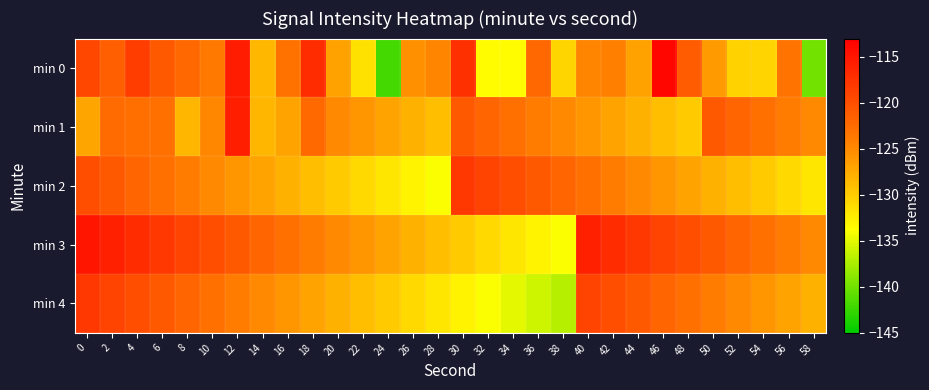

Reading left to right, transcribe all the data shown in this chart.

min 0: 0=-119.3	2=-121.5	4=-118.5	6=-120.9	8=-122.2	10=-123.7	12=-115.6	14=-128.5	16=-123.1	18=-116.9	20=-126.8	22=-131.6	24=-141.9	26=-125.6	28=-124.7	30=-117.4	32=-133.6	34=-133.5	36=-122.2	38=-130.7	40=-124.6	42=-124.1	44=-126.8	46=-113.7	48=-121.1	50=-126.3	52=-130.5	54=-130.6	56=-123.2	58=-139.9
min 1: 0=-127.1	2=-122.5	4=-122.8	6=-122.9	8=-128.3	10=-124.8	12=-115.7	14=-128.3	16=-127.0	18=-122.3	20=-125.0	22=-126.0	24=-127.0	26=-128.0	28=-129.0	30=-121.0	32=-122.0	34=-123.0	36=-124.0	38=-125.0	40=-126.0	42=-127.0	44=-128.0	46=-129.0	48=-130.0	50=-121.0	52=-122.0	54=-123.0	56=-124.0	58=-125.0
min 2: 0=-120.0	2=-121.0	4=-122.0	6=-123.0	8=-124.0	10=-125.0	12=-126.0	14=-127.0	16=-128.0	18=-129.0	20=-130.0	22=-131.0	24=-132.0	26=-133.0	28=-134.0	30=-118.0	32=-119.0	34=-120.0	36=-121.0	38=-122.0	40=-123.0	42=-124.0	44=-125.0	46=-126.0	48=-127.0	50=-128.0	52=-129.0	54=-130.0	56=-131.0	58=-132.0
min 3: 0=-115.0	2=-116.0	4=-117.0	6=-118.0	8=-119.0	10=-120.0	12=-121.0	14=-122.0	16=-123.0	18=-124.0	20=-125.0	22=-126.0	24=-127.0	26=-128.0	28=-129.0	30=-130.0	32=-131.0	34=-132.0	36=-133.0	38=-134.0	40=-116.0	42=-117.0	44=-118.0	46=-119.0	48=-120.0	50=-121.0	52=-122.0	54=-123.0	56=-124.0	58=-125.0
min 4: 0=-118.0	2=-119.0	4=-120.0	6=-121.0	8=-122.0	10=-123.0	12=-124.0	14=-125.0	16=-126.0	18=-127.0	20=-128.0	22=-129.0	24=-130.0	26=-131.0	28=-132.0	30=-133.0	32=-134.0	34=-135.0	36=-136.0	38=-137.0	40=-119.0	42=-120.0	44=-121.0	46=-122.0	48=-123.0	50=-124.0	52=-125.0	54=-126.0	56=-127.0	58=-128.0